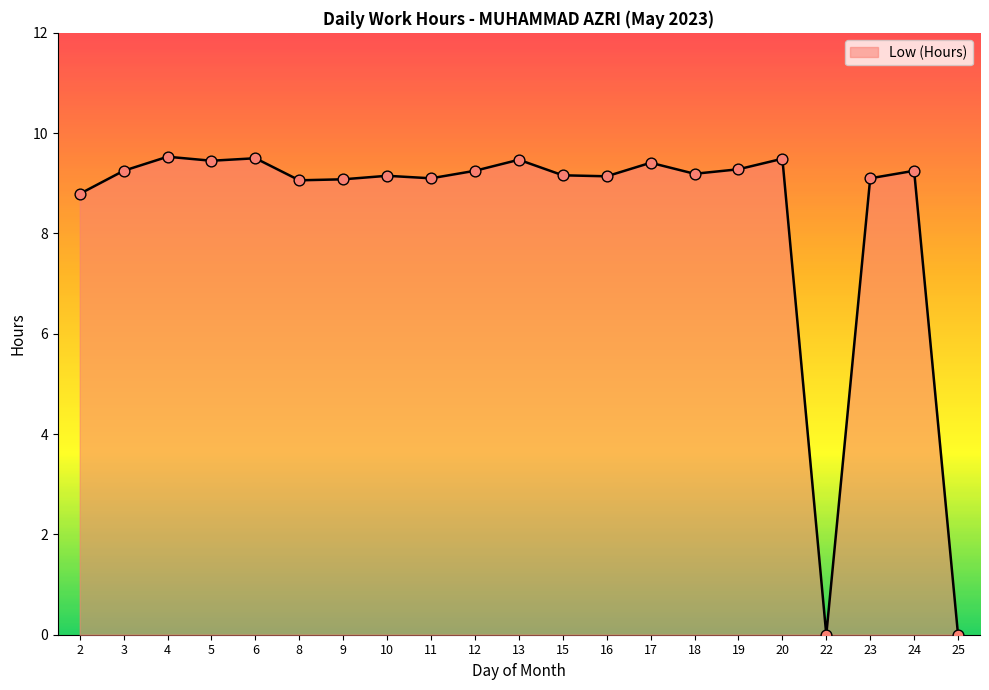

What is the ratio of the value at 24 to the value at 20?

1.0